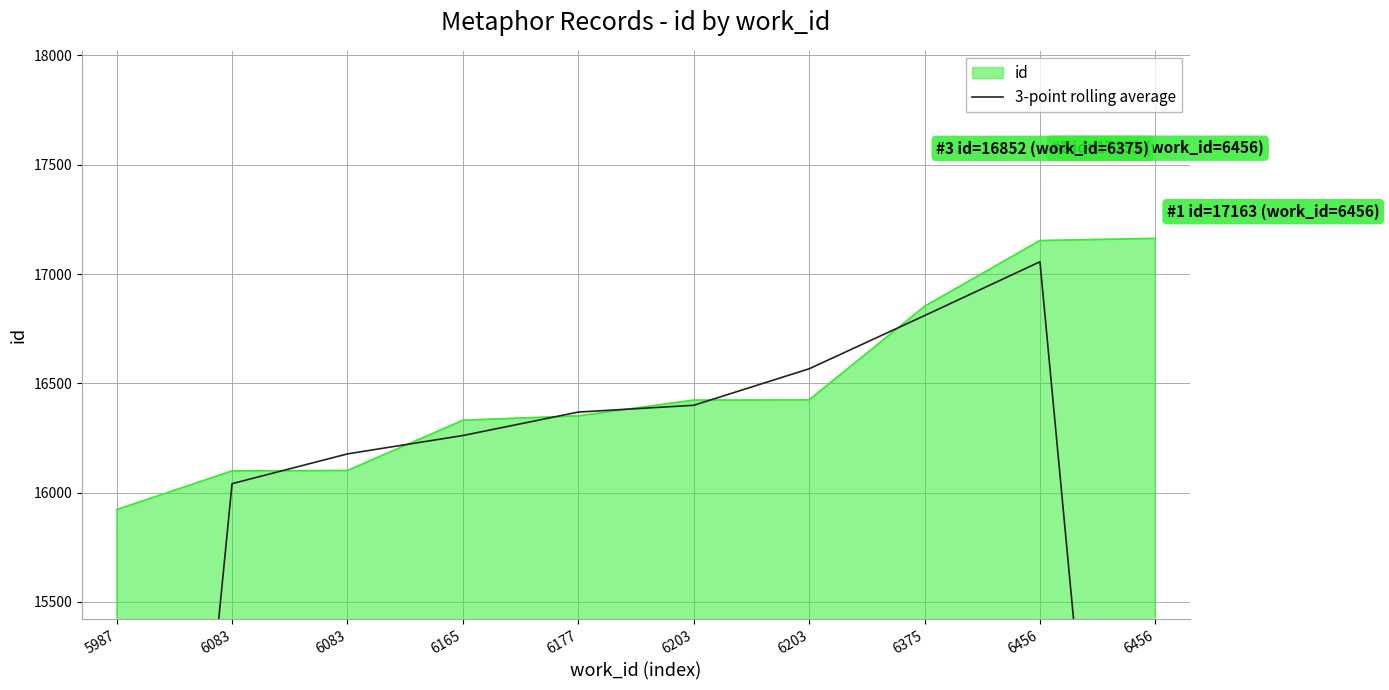

Does the chart have visible grid lines?

Yes